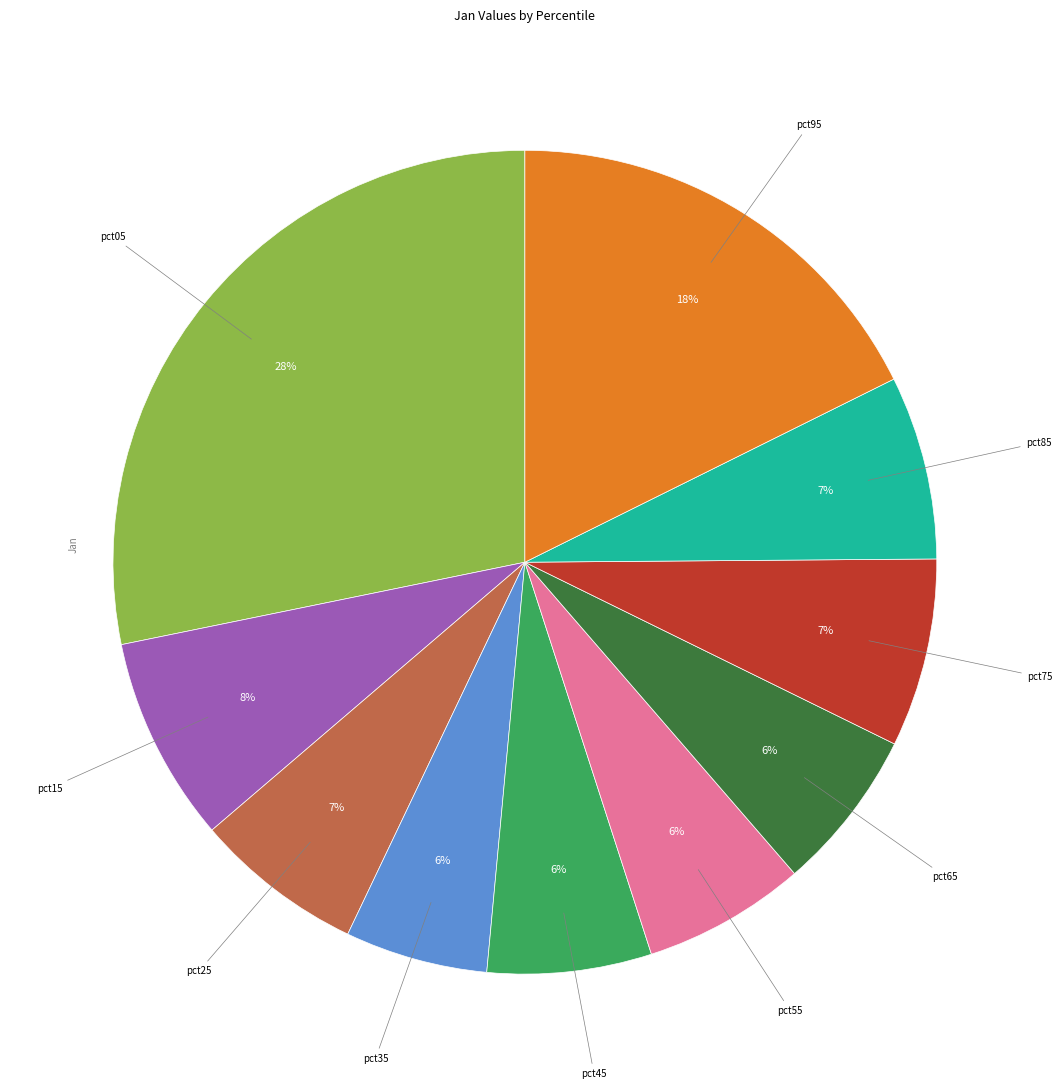

Does any single category account for the majority?

No